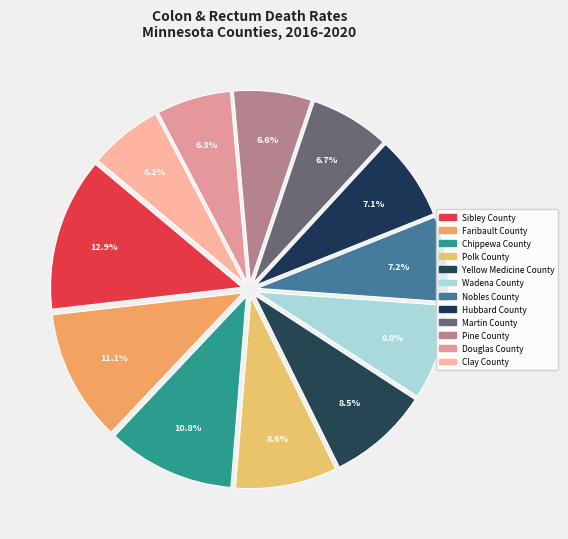

How many segments does this pie chart have?

12